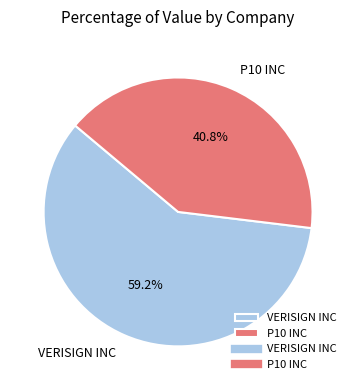

True or false: VERISIGN INC accounts for 47% of the total.

False